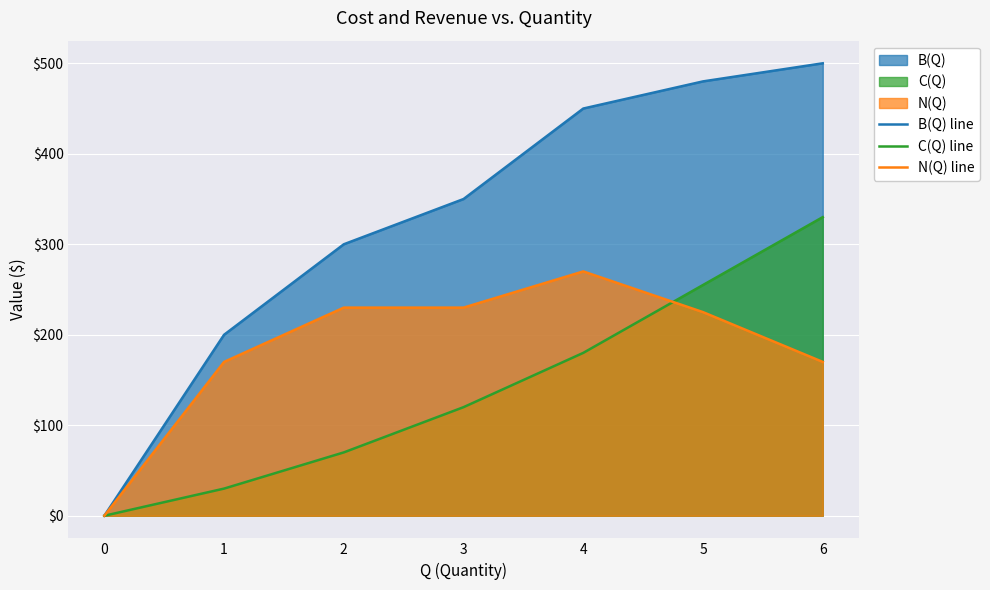

How many data points does each series have?

7